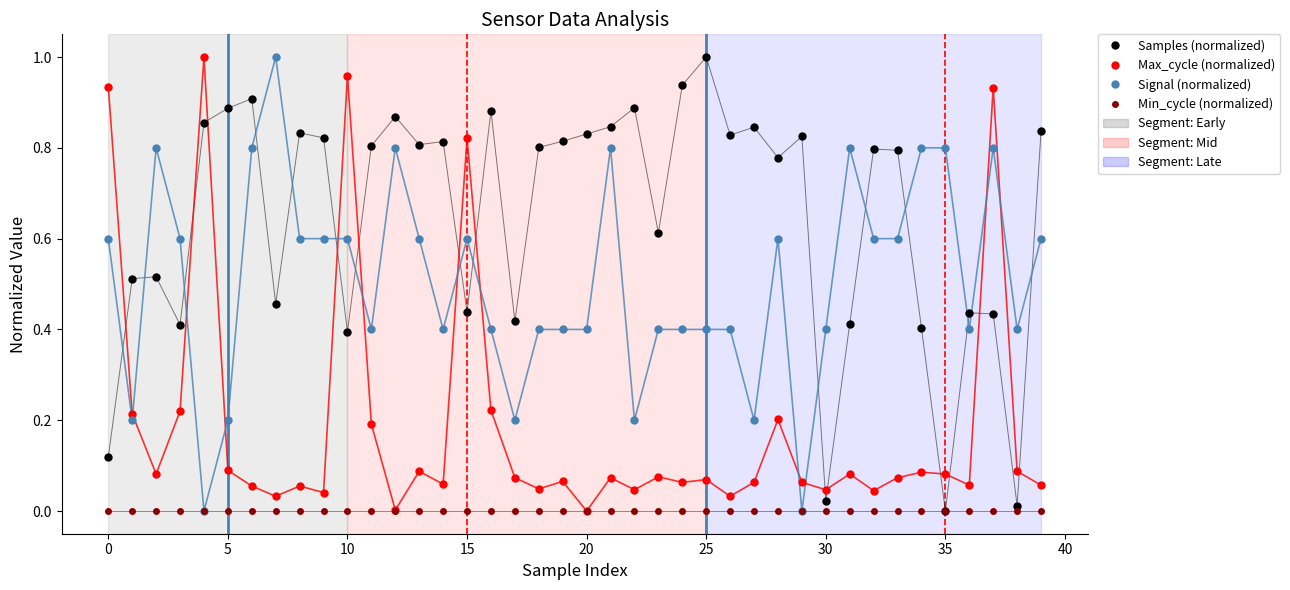

Which series has the largest total across all categories?

Samples (normalized)